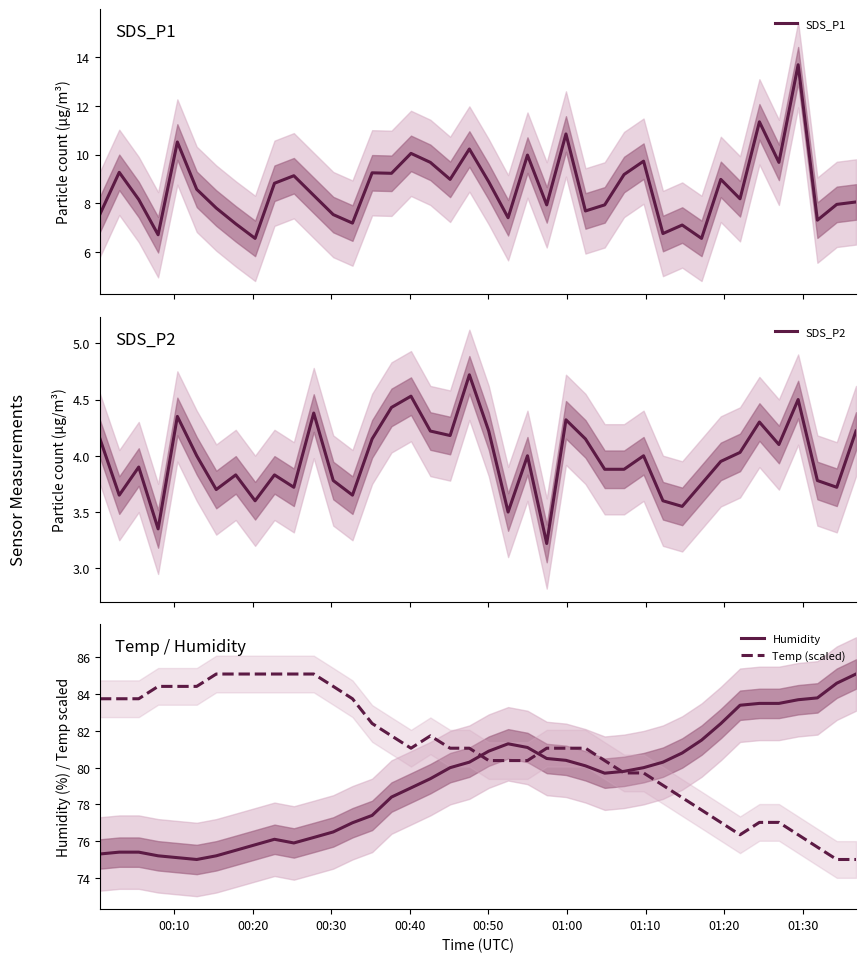

True or false: Temp (scaled) has more than 1 points higher than both neighbors.

False